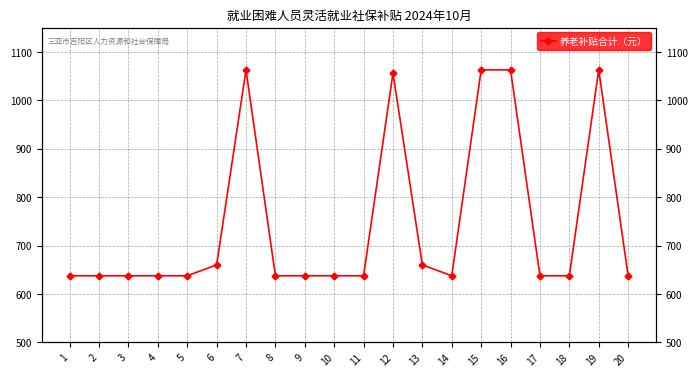

What is the value of the 12th point from the left?

1056.0